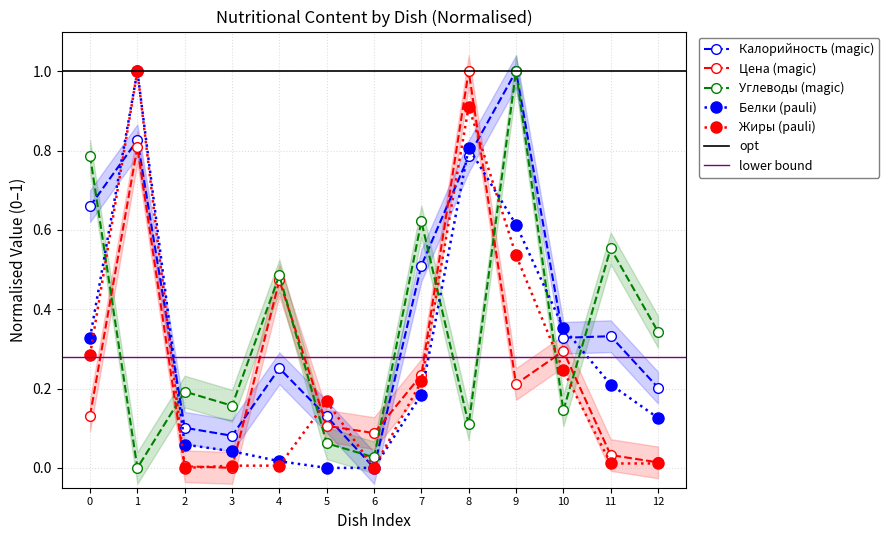

How many lines are shown in the chart?

5